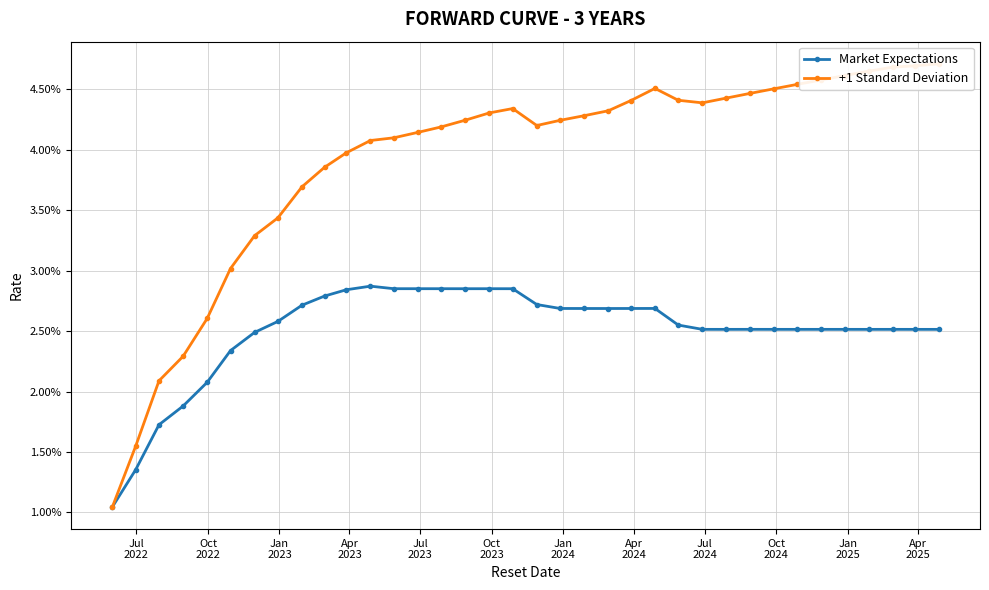

Is the value of Market Expectations at Apr
2023 greater than the value of +1 Standard Deviation at Apr
2023?

No